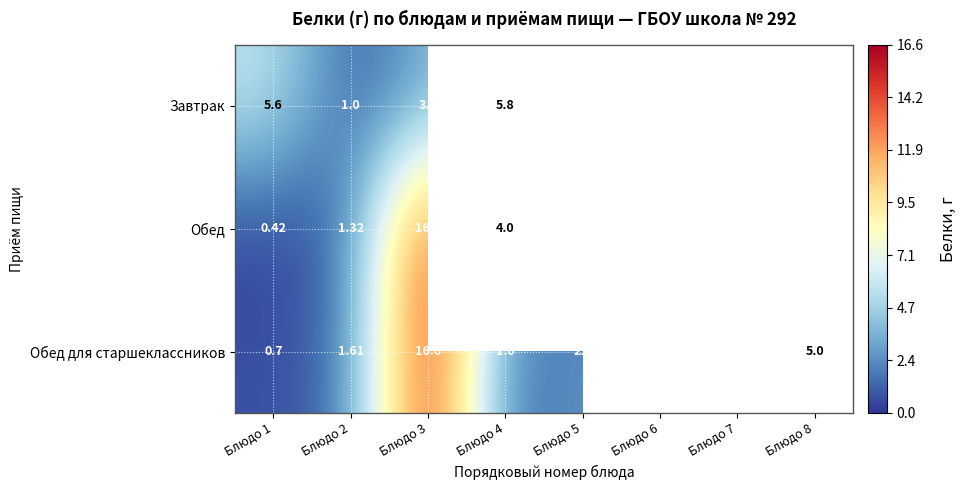

How many data points in Обед для старшеклассников are less than 1?

1